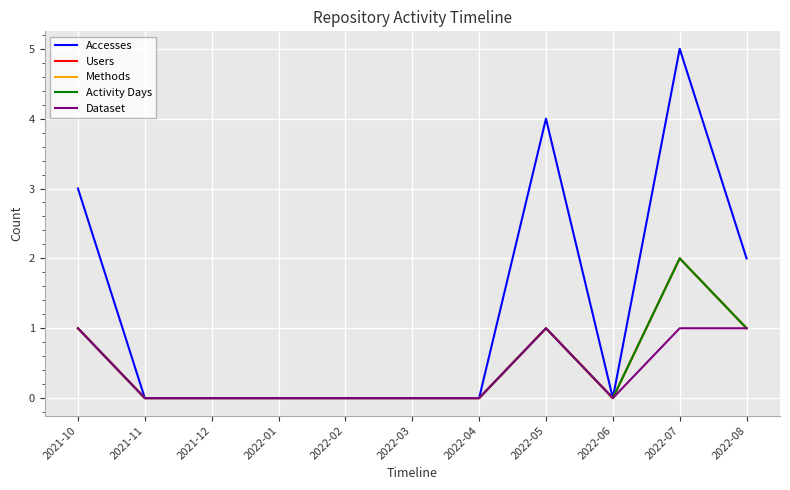

At which category is the sum across all series the highest?

2022-07